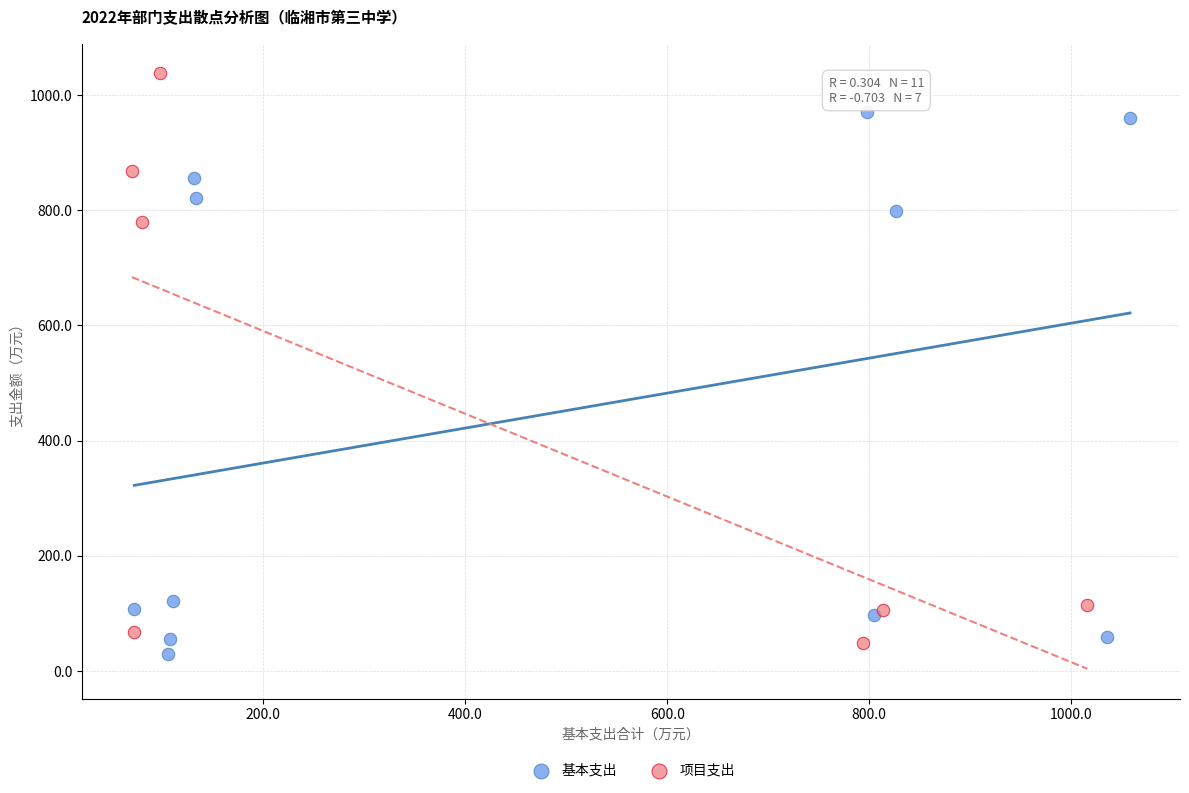

What are all the series names shown in the legend?

基本支出, 项目支出